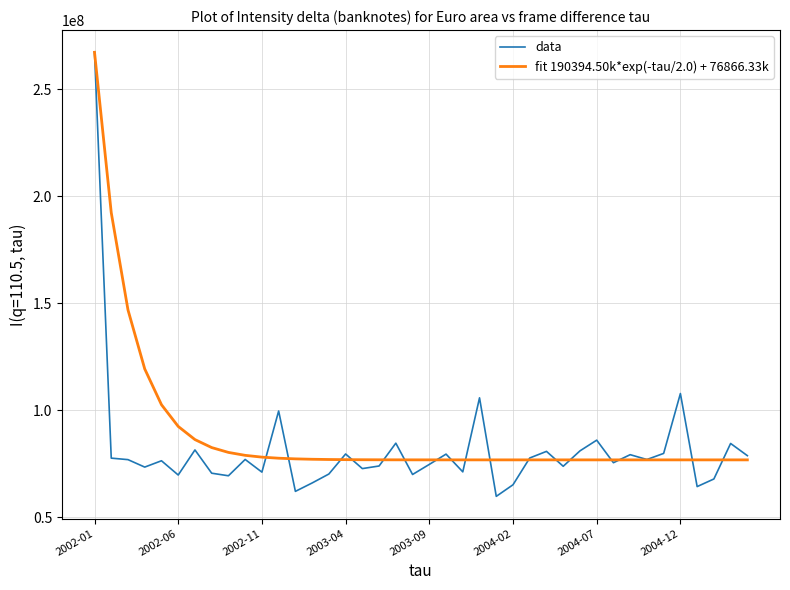

After their last crossing, which series has the higher values: fit 190394.50k*exp(-tau/2.0) + 76866.33k or data?

data